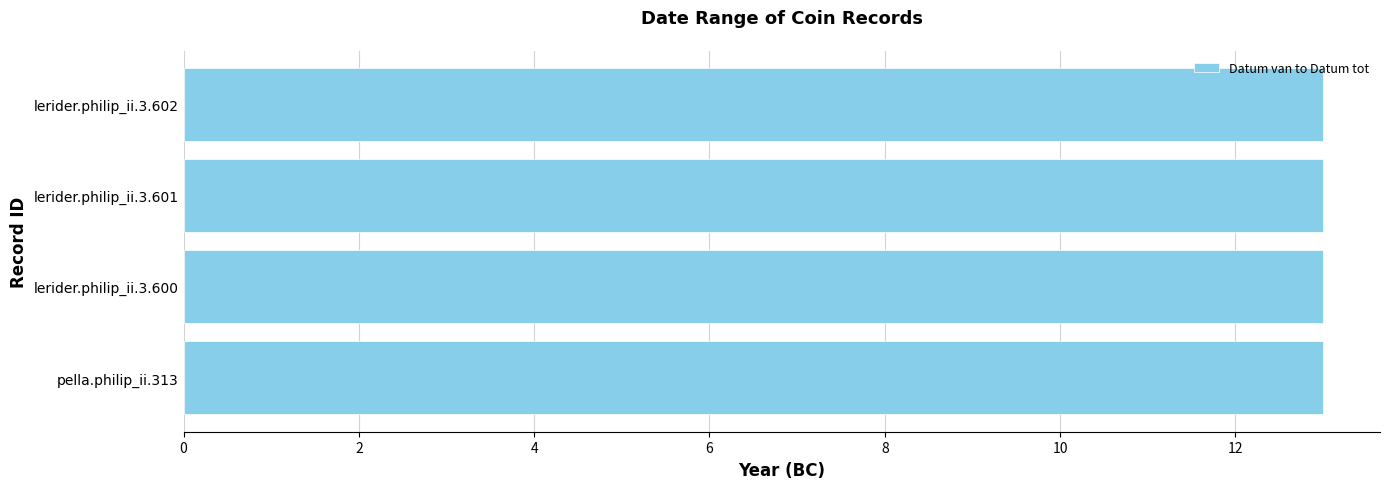

Between lerider.philip_ii.3.600 and lerider.philip_ii.3.601, which is larger?

lerider.philip_ii.3.600